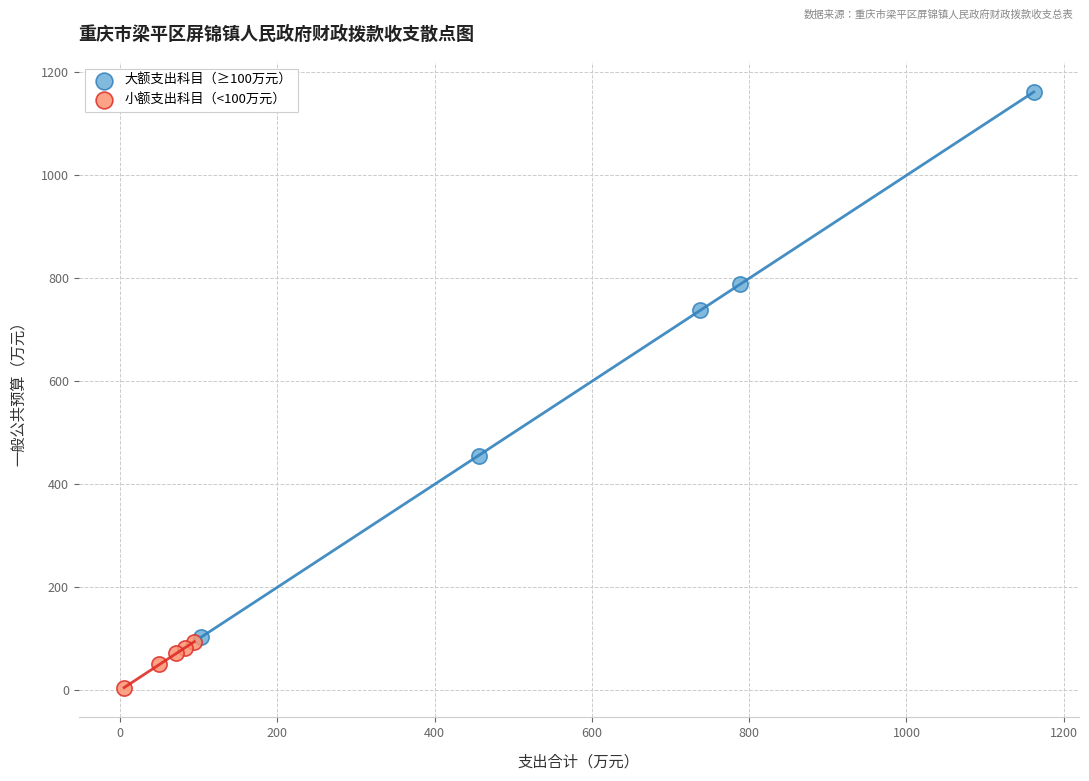

Which series contains the lowest Y value?

小额支出科目（<100万元）